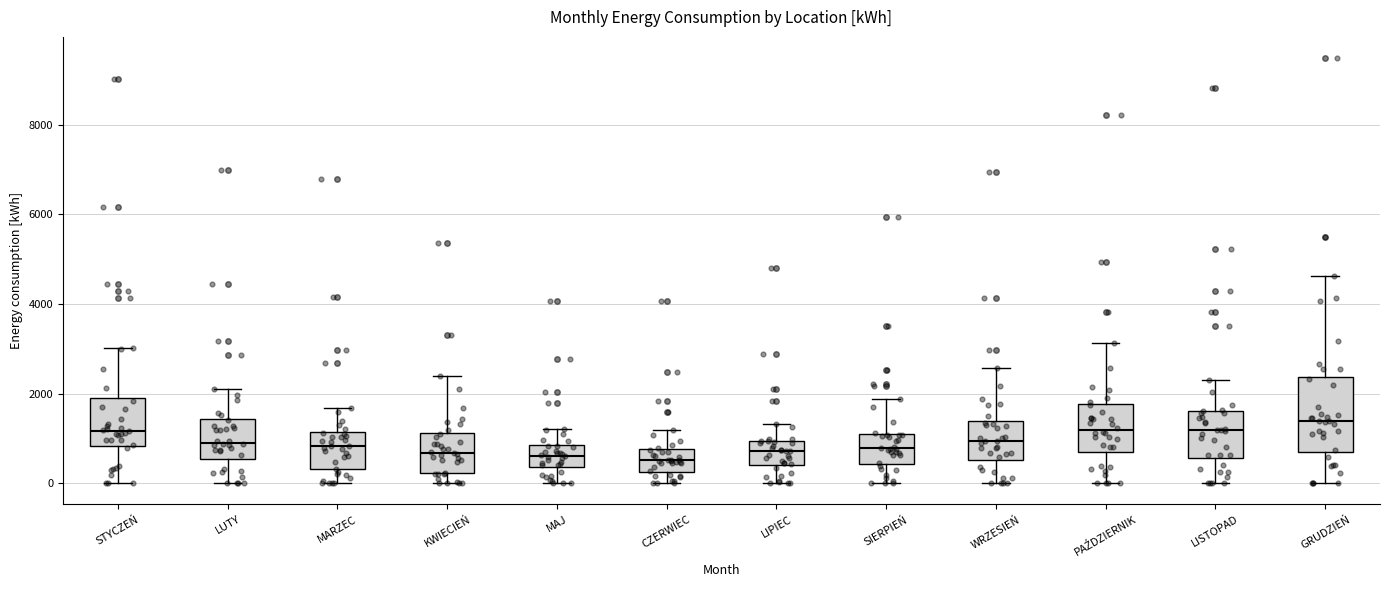

Where does the upper whisker of the box for MAJ end on the y-axis? The values are not printed on the chart, so give them approximately, as read against the axis.

1200